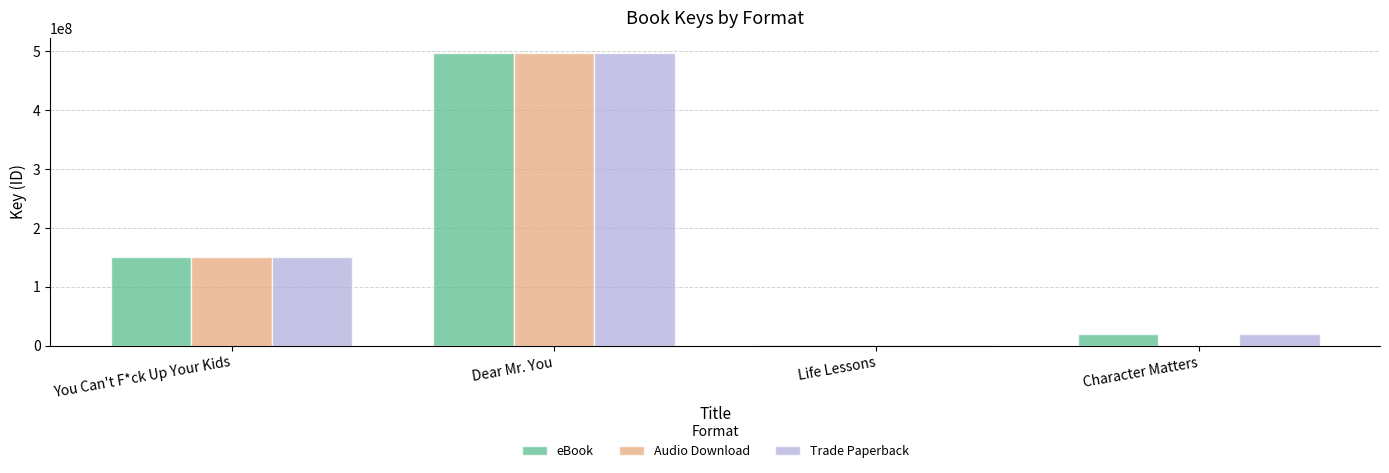

True or false: Audio Download has a value of 76937331 at You Can't F*ck Up Your Kids.

False